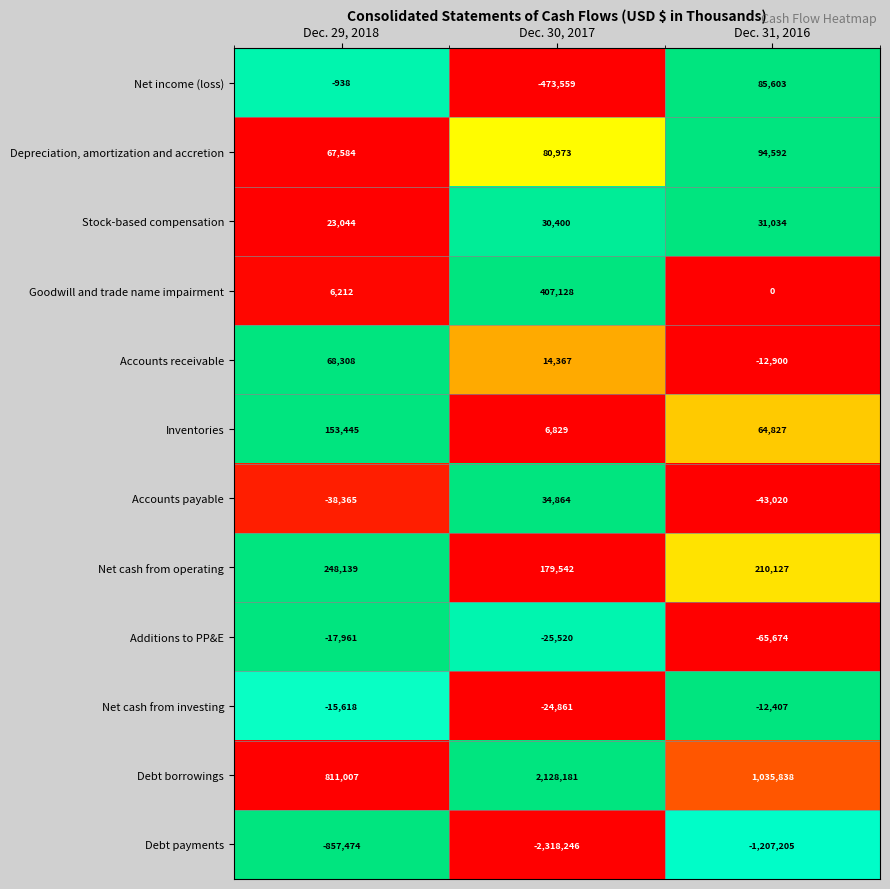

At how many categories does at least one series exceed 0?

3